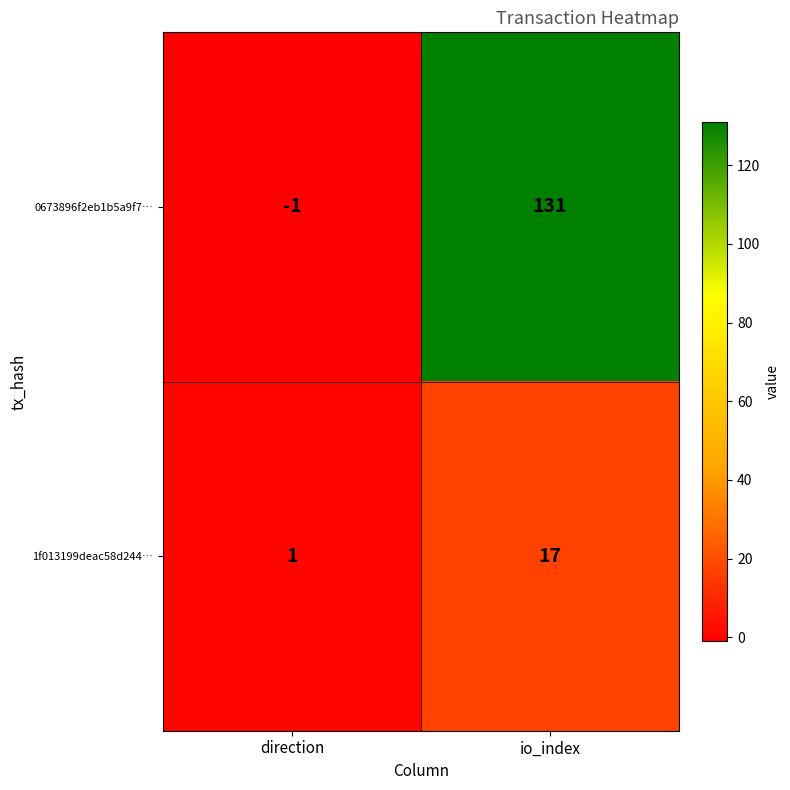

Which series has the largest range (max minus min)?

0673896f2eb1b5a9f7…